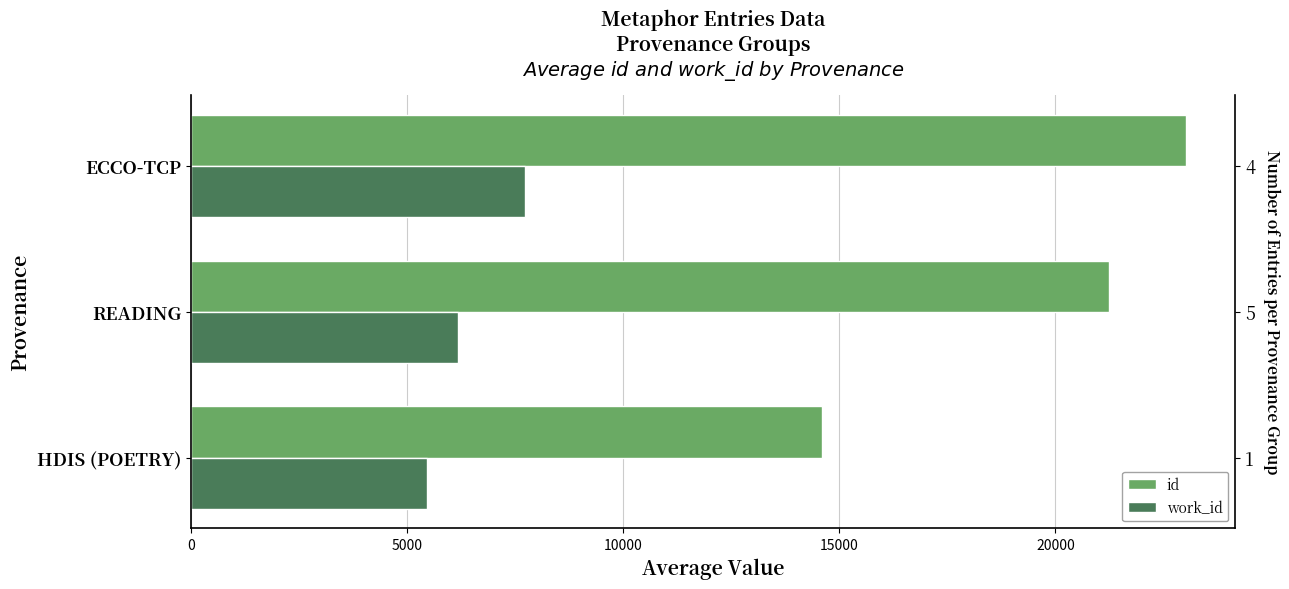

What is the difference between the id values at 10000 and 0?

8403.8